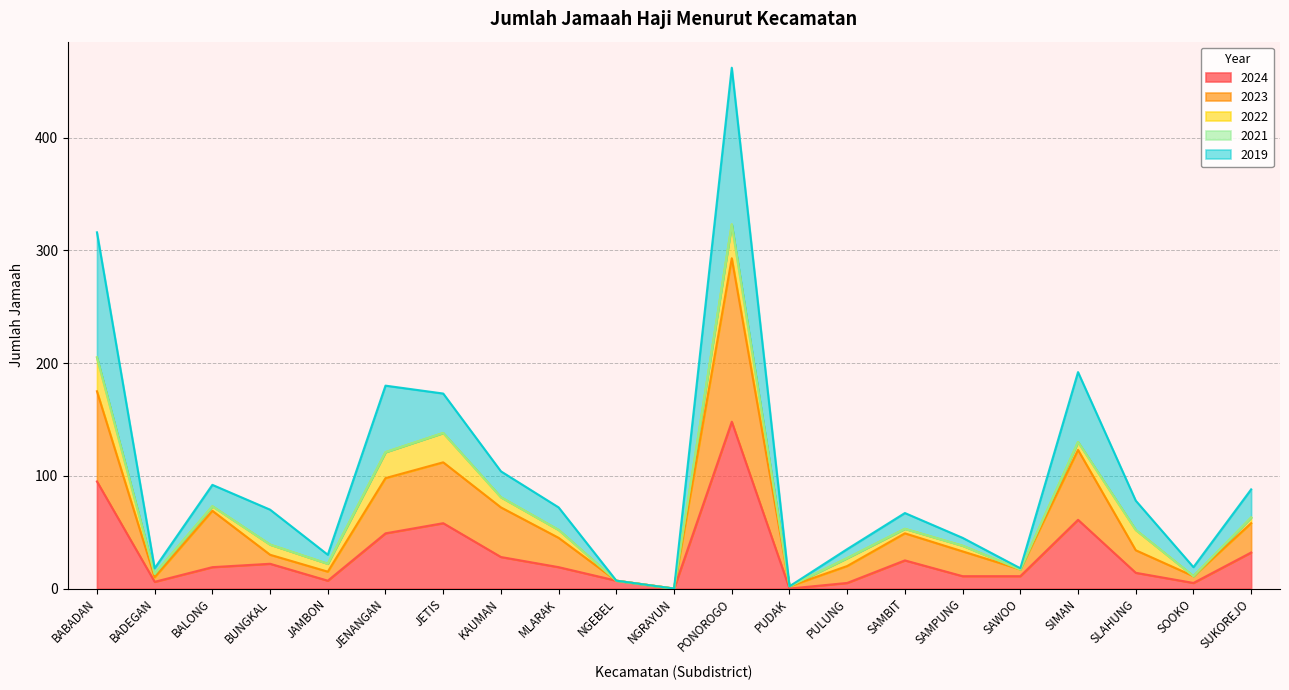

What is the total value across all series at SLAHUNG?

78